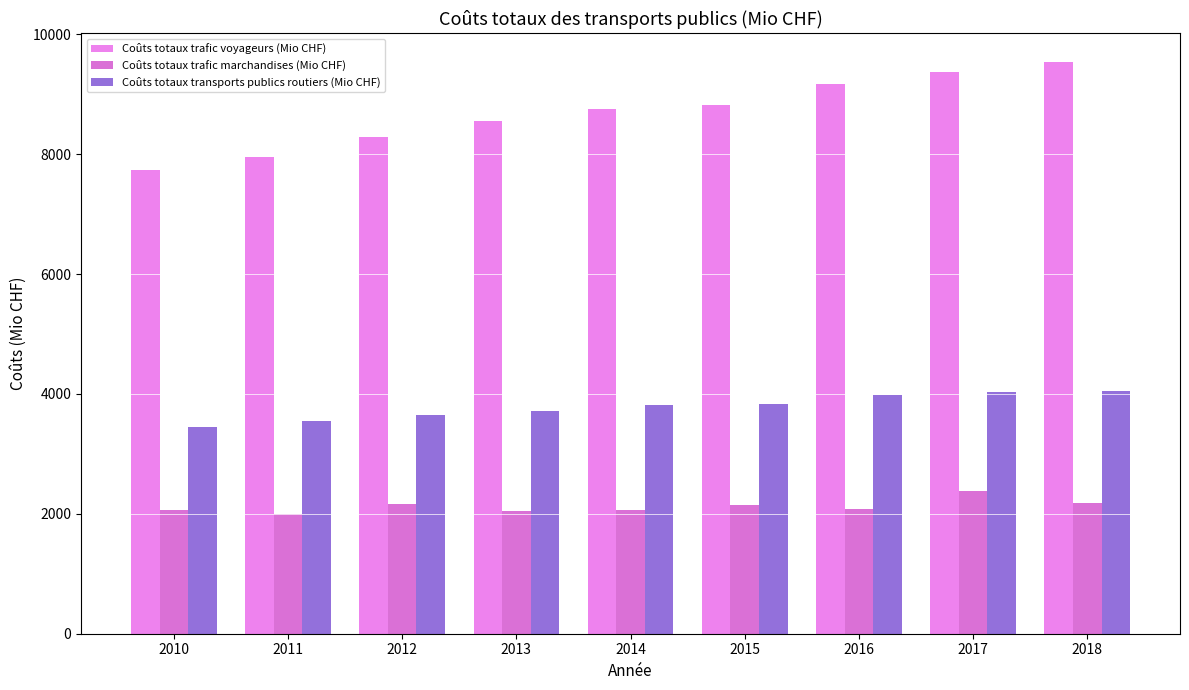

What is the sum of the Coûts totaux transports publics routiers (Mio CHF) values at 2018 and 2016?

8035.7